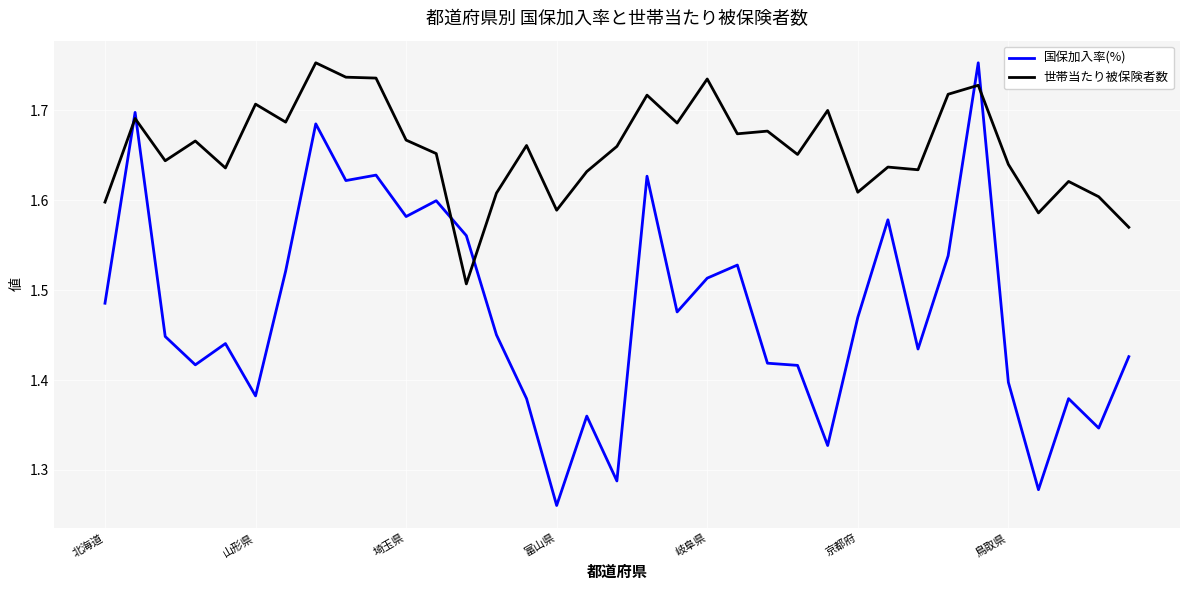

Which series has the largest total across all categories?

世帯当たり被保険者数